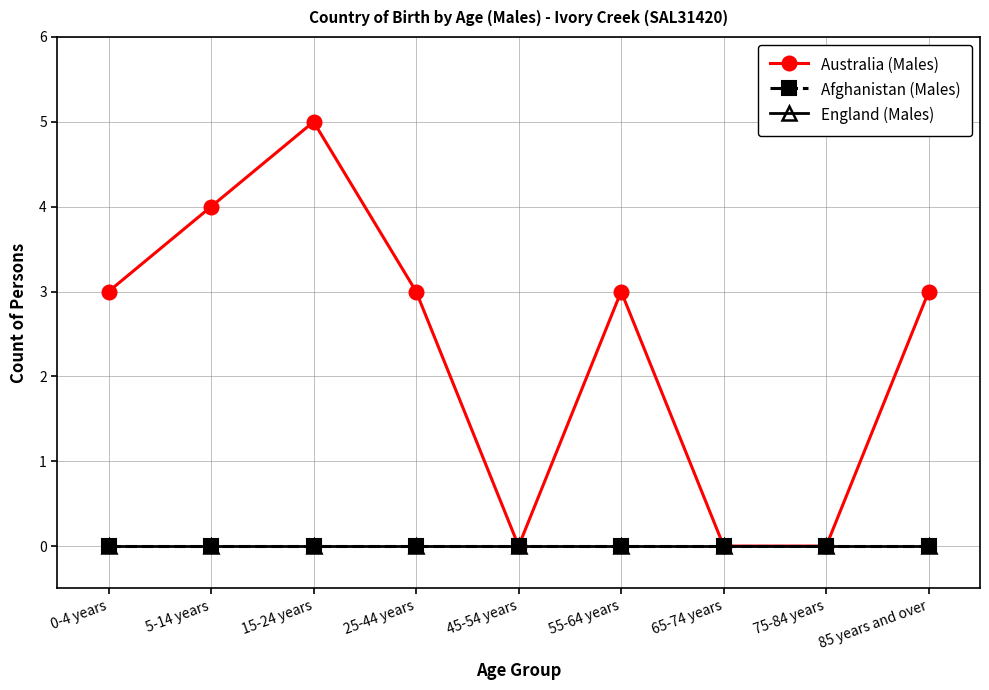

Reading left to right, list all the values displayed in this chart.

Australia (Males): 3	4	5	3	0	3	0	0	3
Afghanistan (Males): 0	0	0	0	0	0	0	0	0
England (Males): 0	0	0	0	0	0	0	0	0